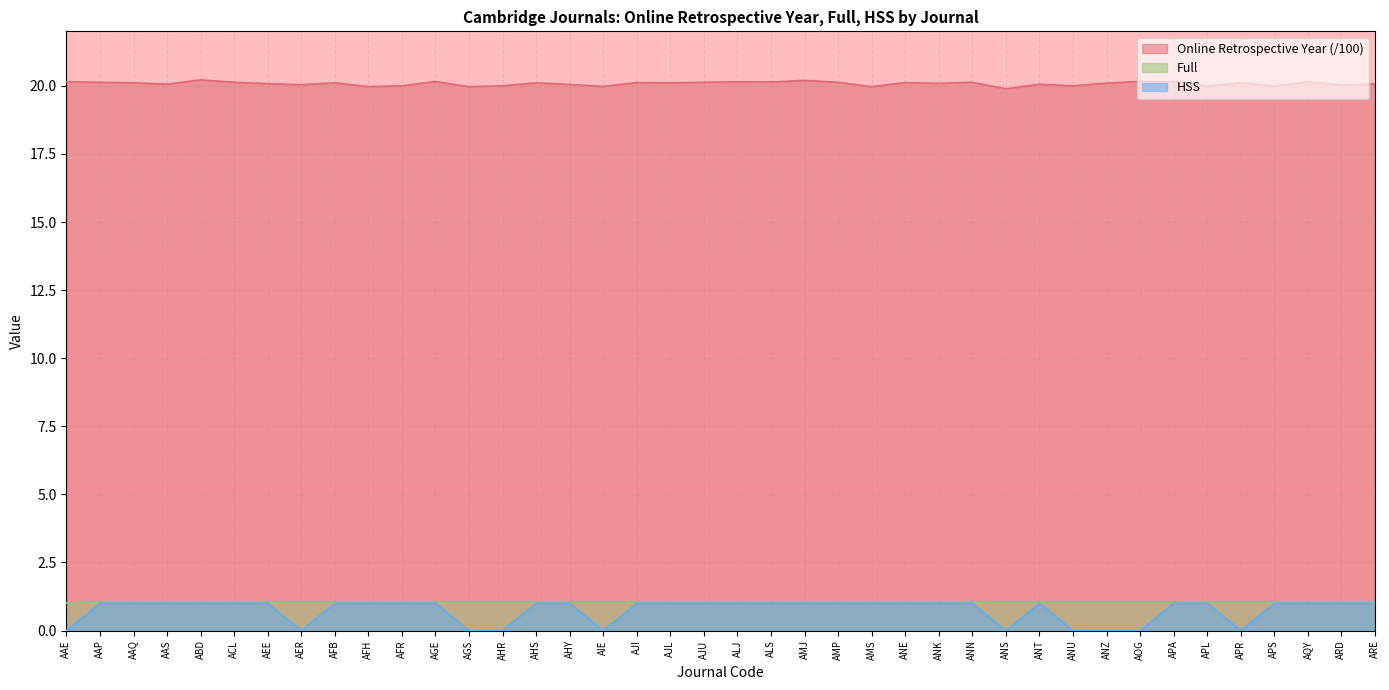

Which label corresponds to the smallest value in the chart?

AAE